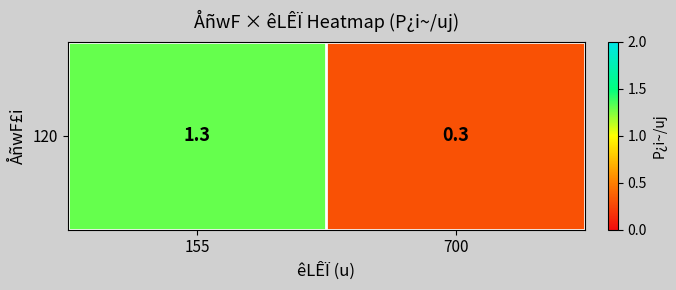

Which category has the highest value across all series?

155